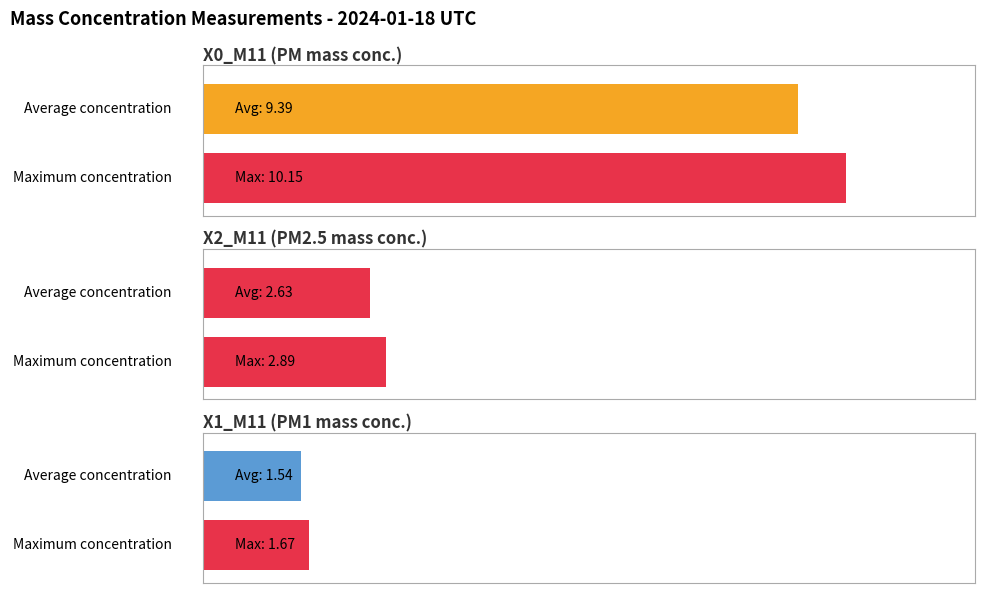

Count the number of data series in this chart.

3